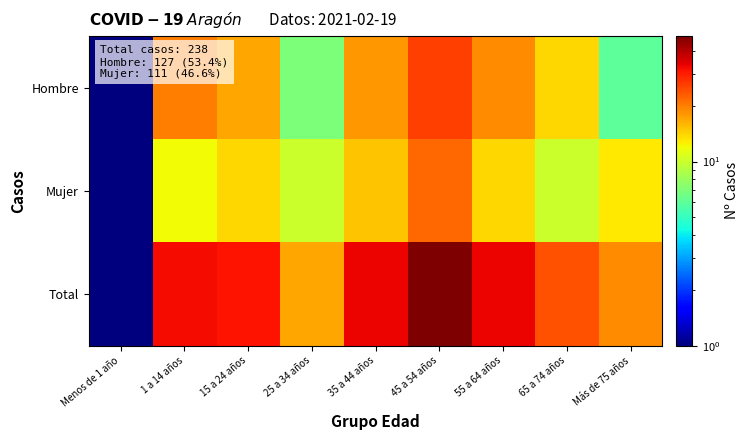

How many data points does each series have?

9